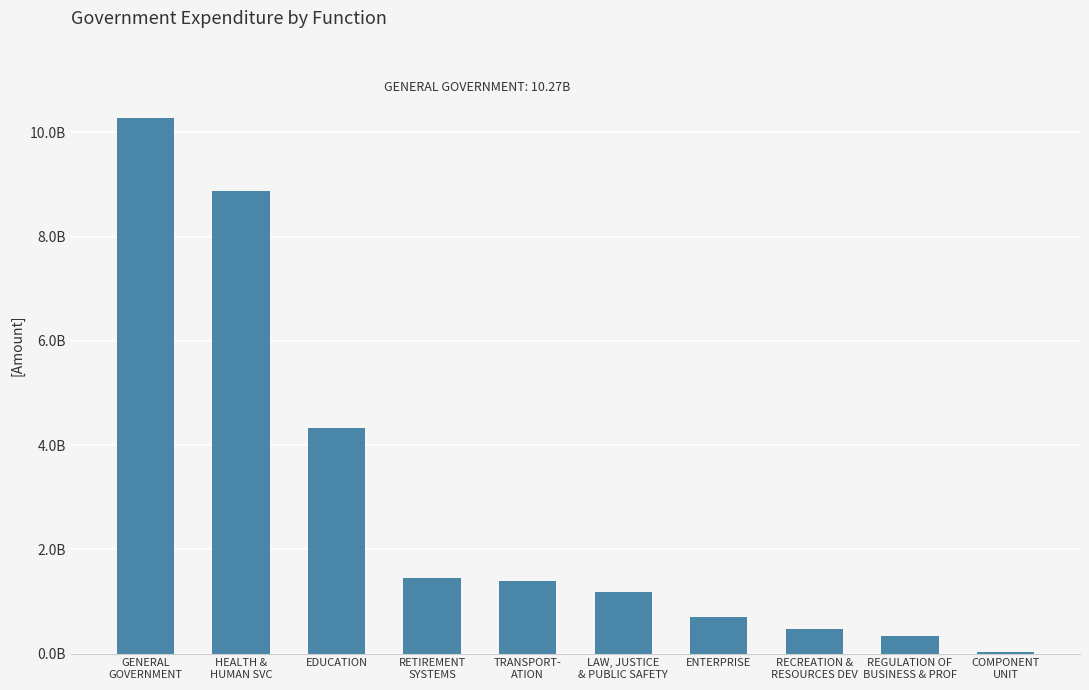

How many distinct data groups are displayed?

1